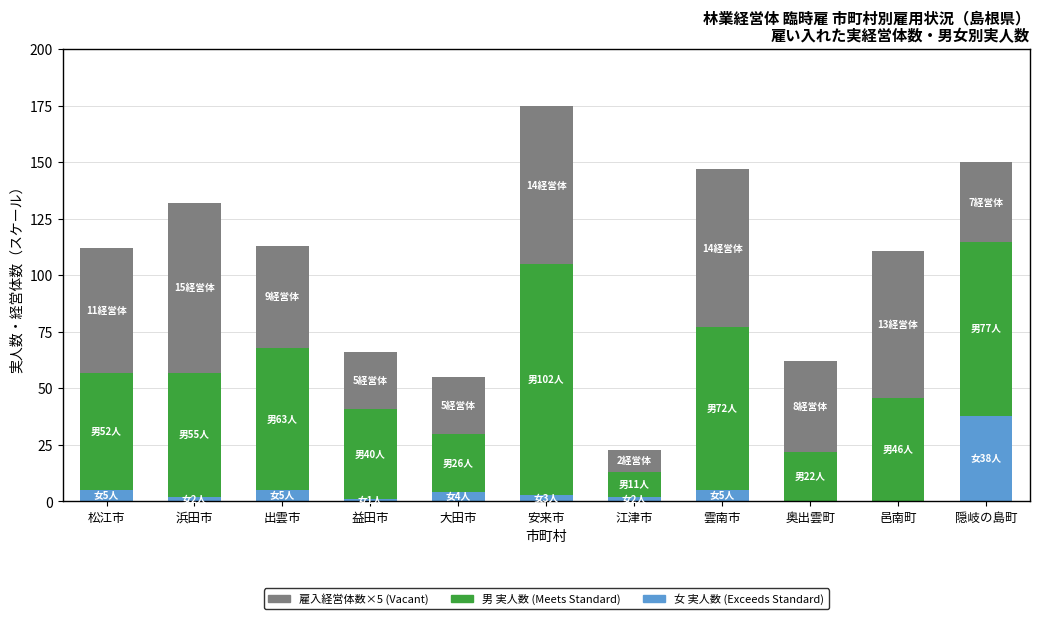

What is the total value across all series at 出雲市?

113